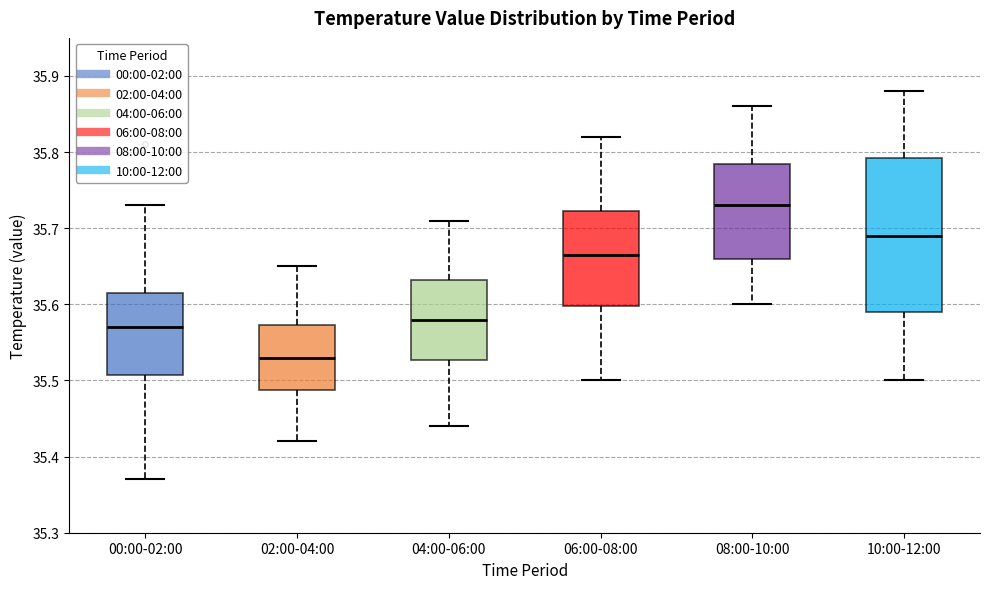

Reading left to right, read every box against the y-axis: the position of its median line, the range the box covers, and the ends of its whiskers. The values are not printed on the chart, so give them approximately, as read against the axis.

00:00-02:00: median 35.57, box 35.51 to 35.62, whiskers 35.37 to 35.73
02:00-04:00: median 35.53, box 35.49 to 35.57, whiskers 35.42 to 35.65
04:00-06:00: median 35.58, box 35.53 to 35.63, whiskers 35.44 to 35.71
06:00-08:00: median 35.67, box 35.60 to 35.72, whiskers 35.50 to 35.82
08:00-10:00: median 35.73, box 35.66 to 35.79, whiskers 35.60 to 35.86
10:00-12:00: median 35.69, box 35.59 to 35.79, whiskers 35.50 to 35.88